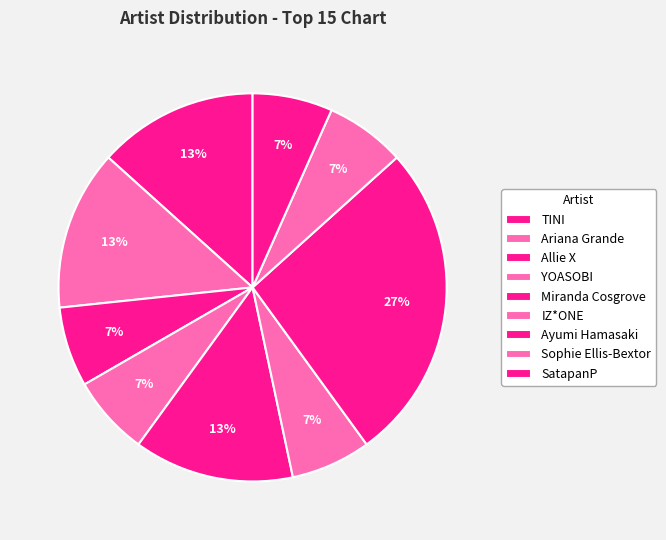

What percentage is the Allie X slice, to the nearest percent?

7%